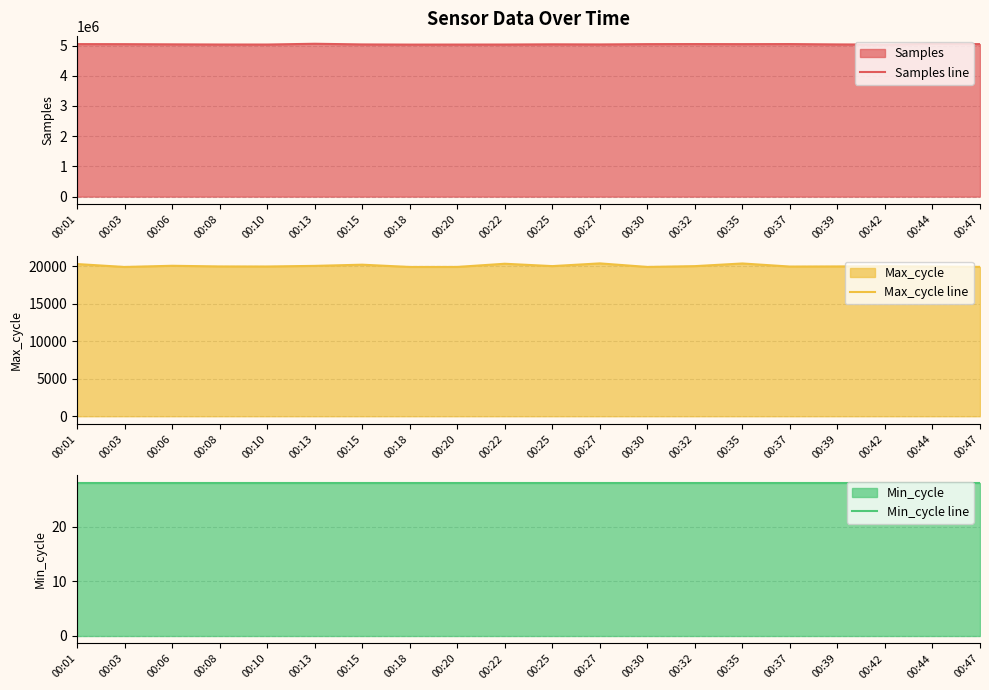

What is the value of the Samples line point at the 14th from the left?

5048706